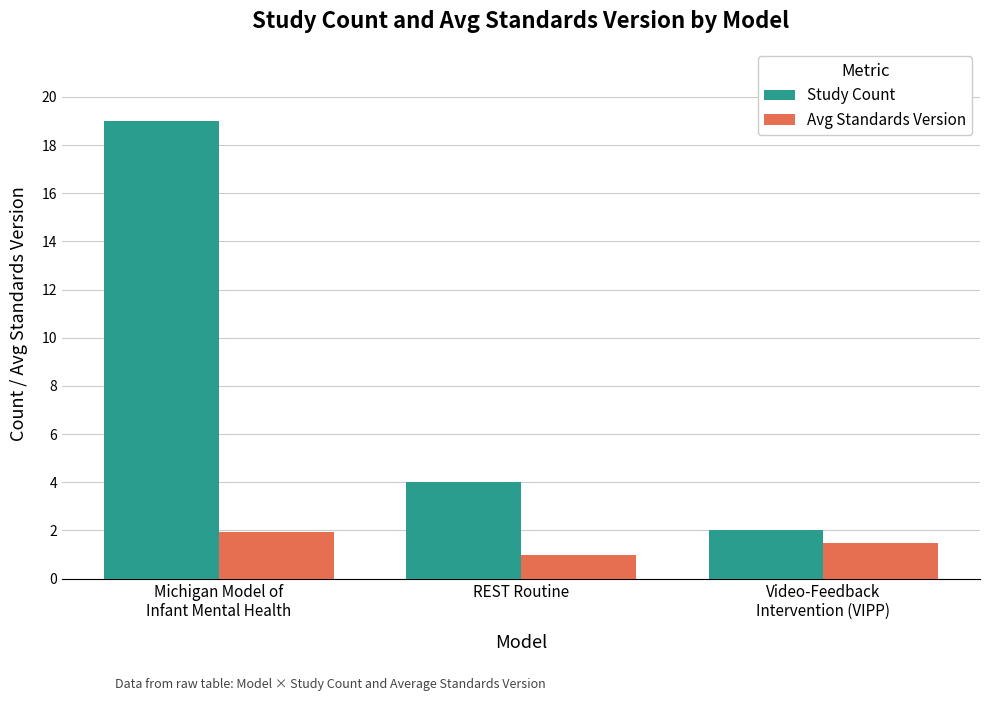

List the labels in order of Study Count value, largest first.

Michigan Model of
Infant Mental Health, REST Routine, Video-Feedback
Intervention (VIPP)